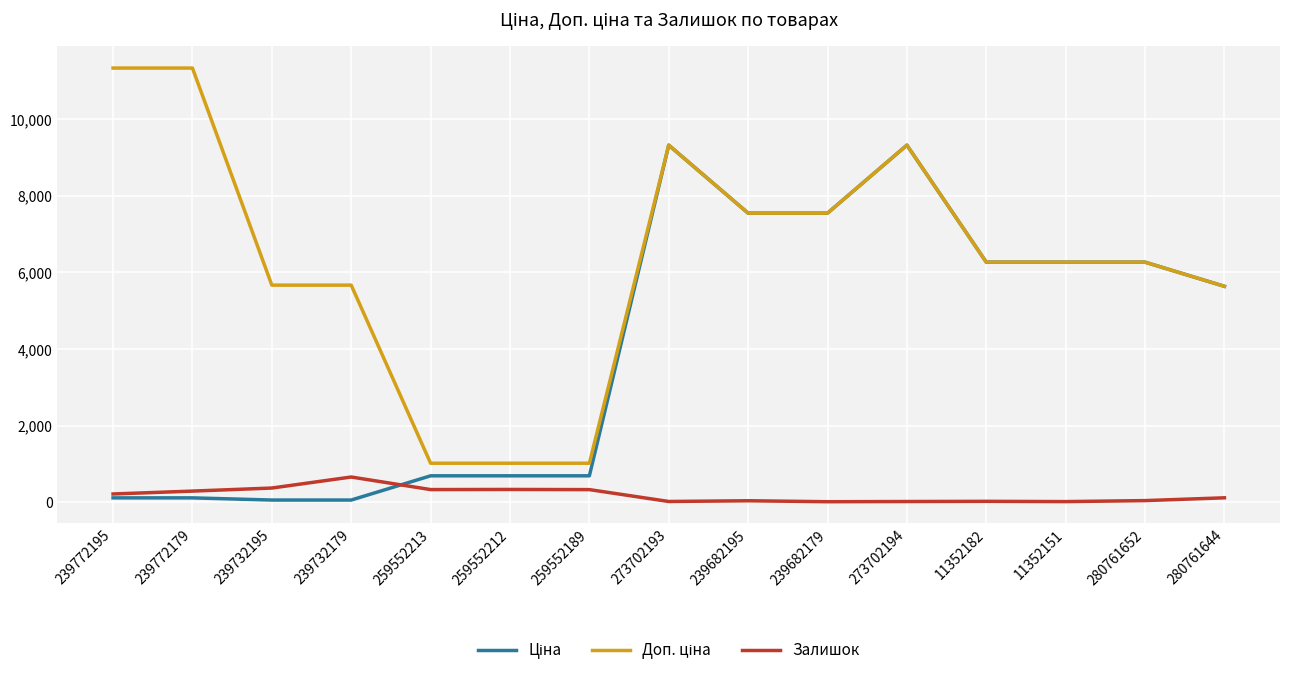

What is the maximum value shown in the chart?

11334.0